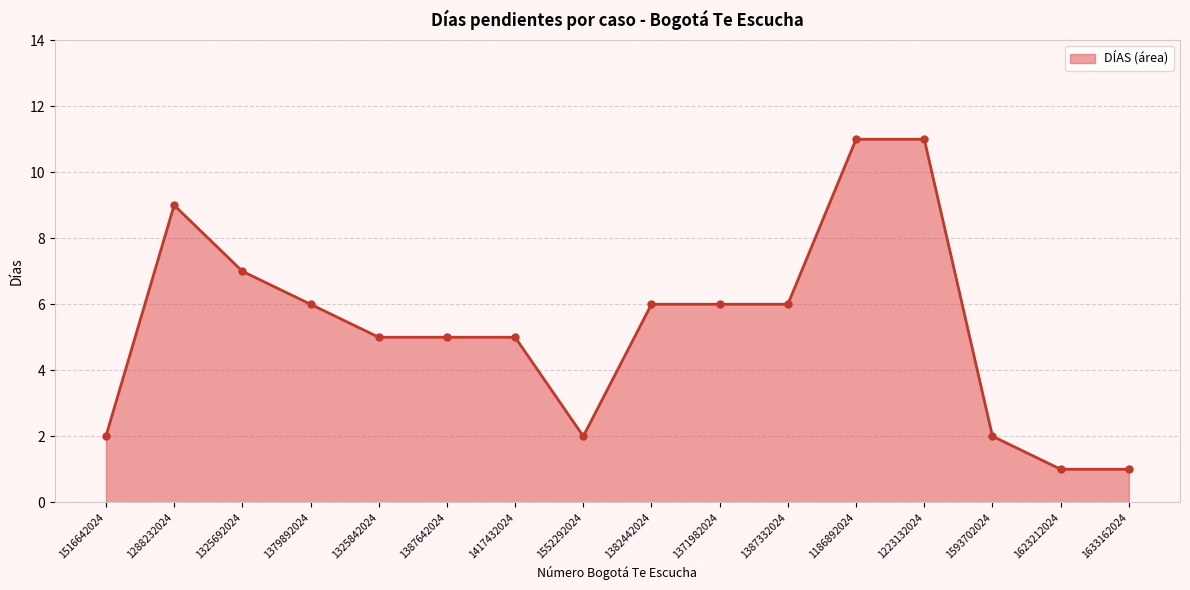

What is the change in value from 1325692024 to 1593702024?

-5